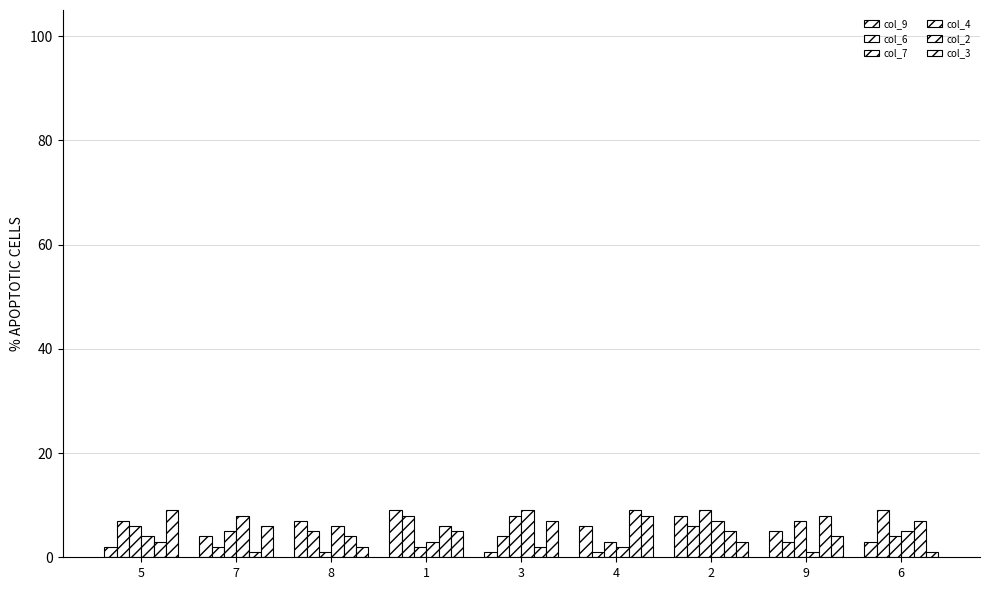

List the series in order of their peak value, highest first.

col_9, col_6, col_7, col_4, col_2, col_3